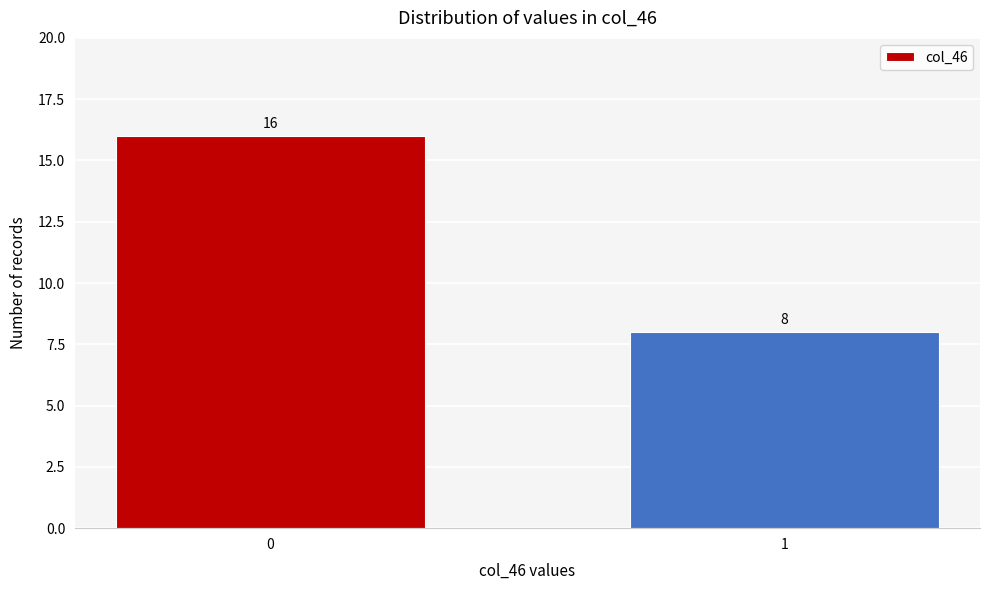

Reading right to left, list all the values displayed in this chart.

8	16